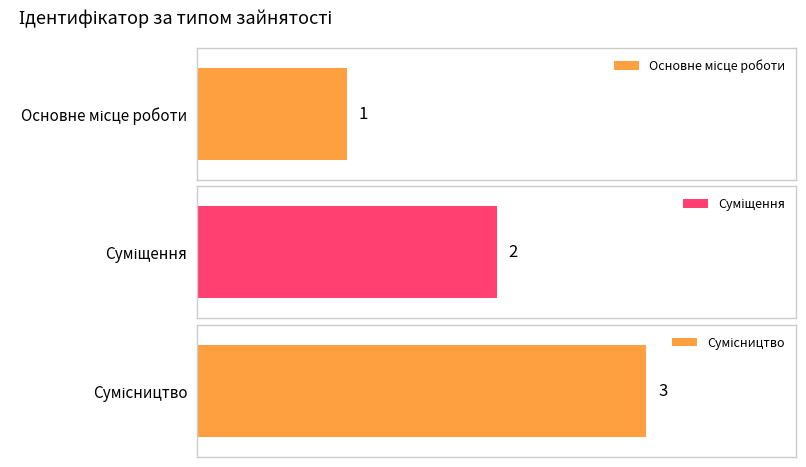

Where does the data first go above 2?

Сумісництво